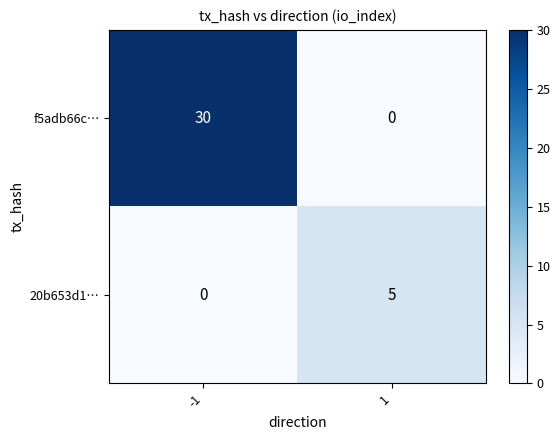

What is the highest value of the 20b653d1… series?

5